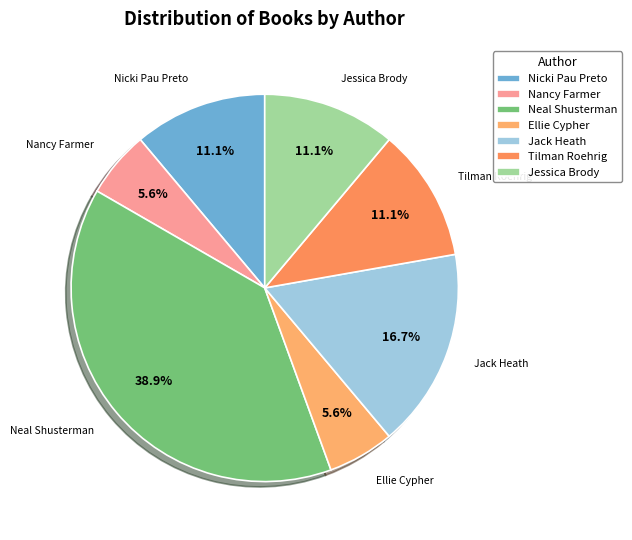

Does Tilman Roehrig represent more than half of the total?

No